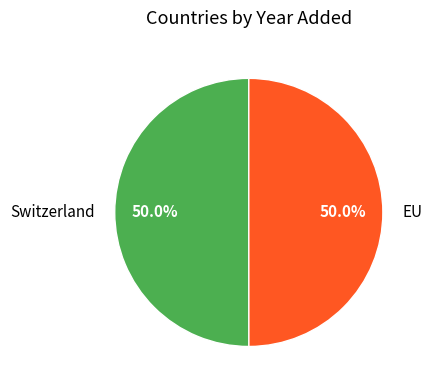

What percentage is the EU slice, to the nearest percent?

50%